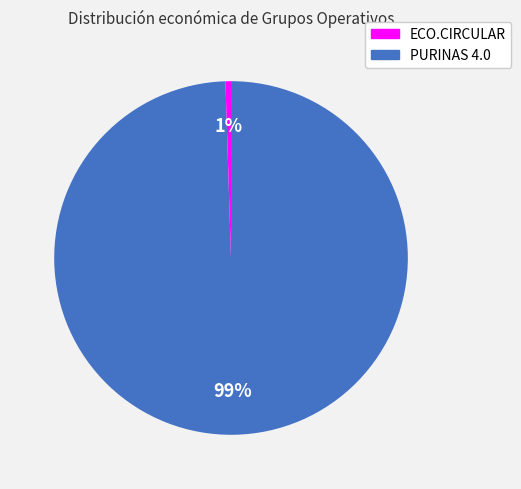

Is there a majority slice in this chart?

Yes